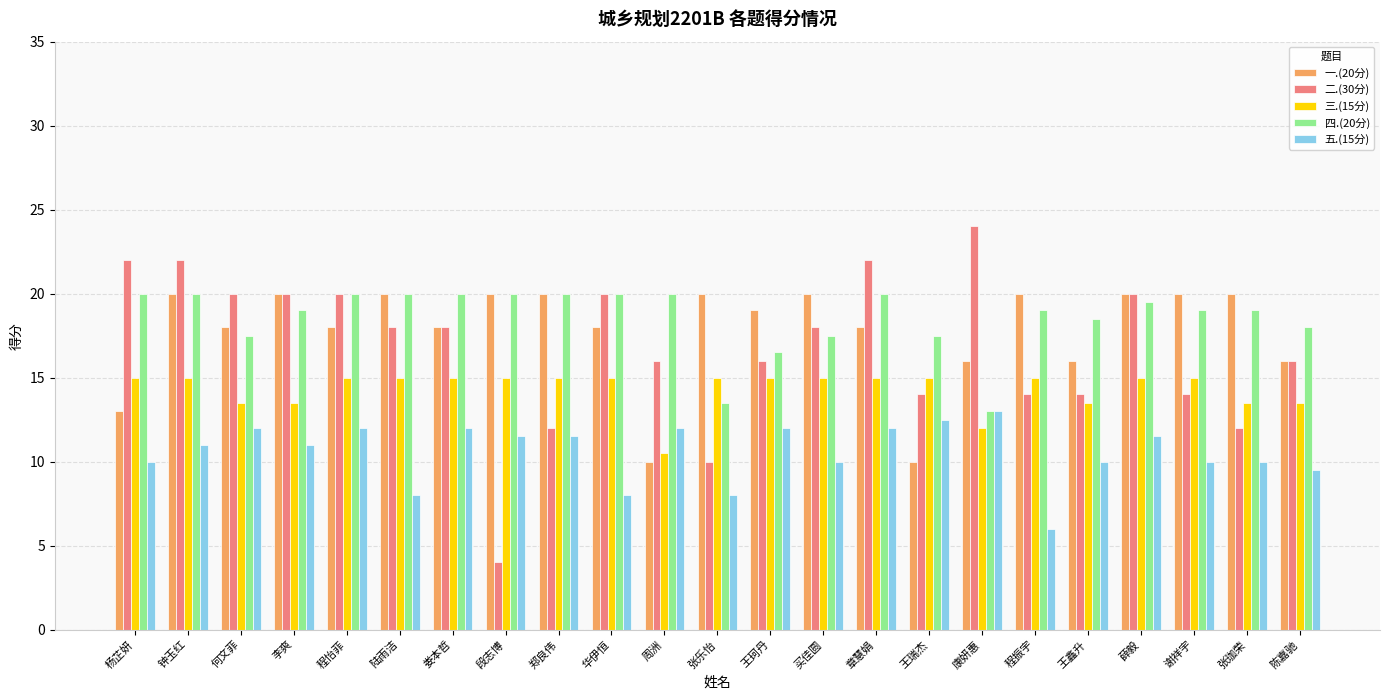

At 王鑫升, list the series in order from smallest to largest.

五.(15分), 三.(15分), 二.(30分), 一.(20分), 四.(20分)